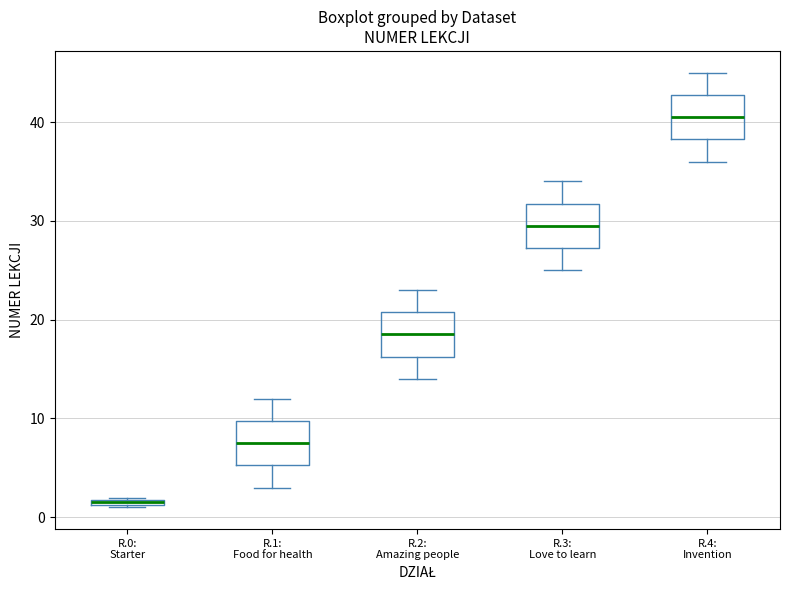

Which box's median line is the highest?

R.4: Invention